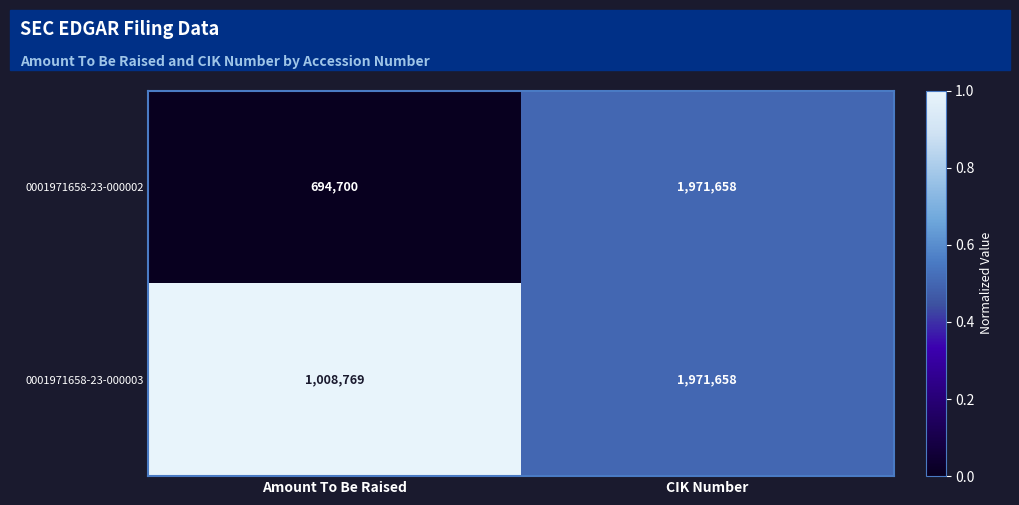

Which category has the highest value across all series?

CIK Number